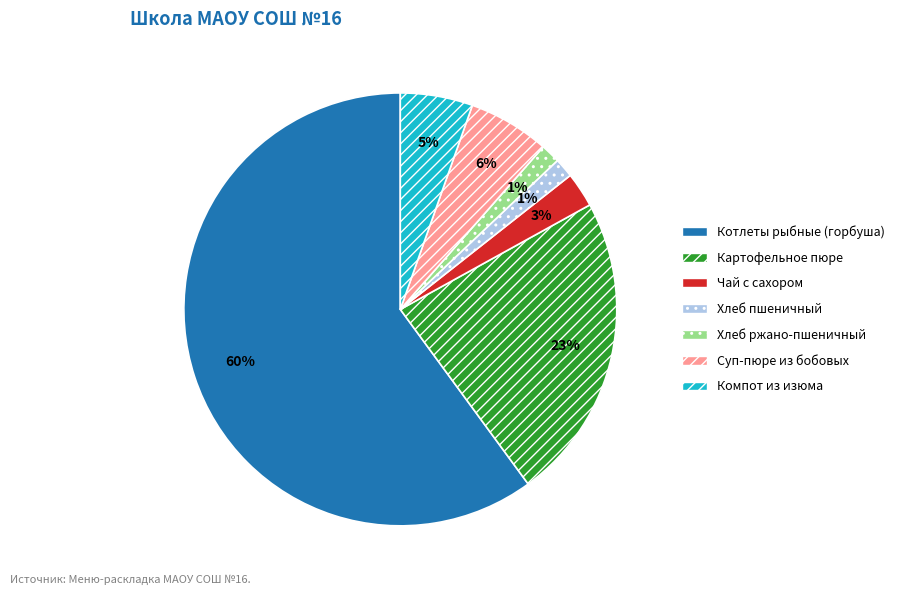

What is the largest slice in the pie chart?

Котлеты рыбные (горбуша)